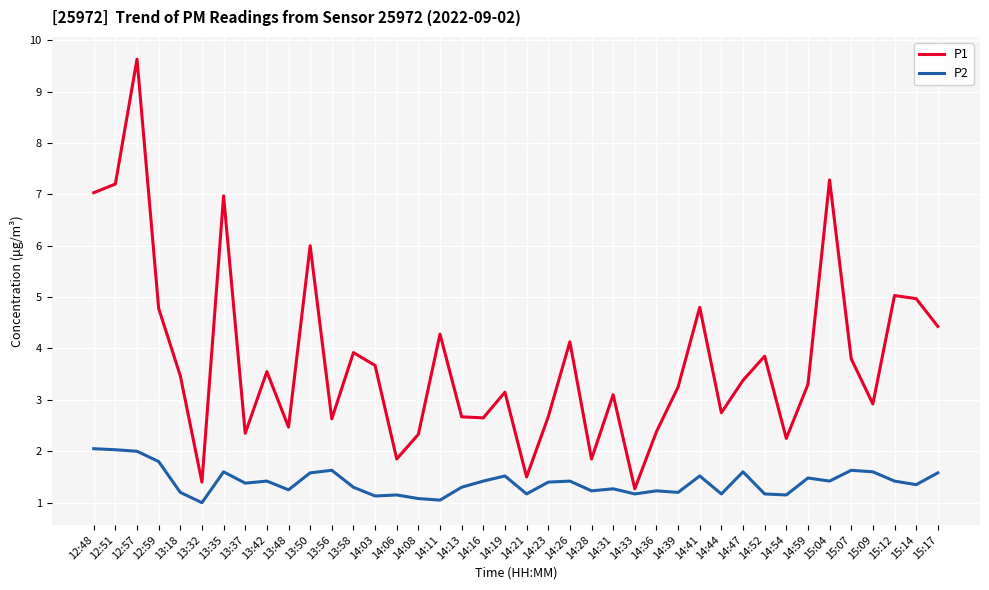

What is the difference between the highest and lowest values at 14:11?

3.2